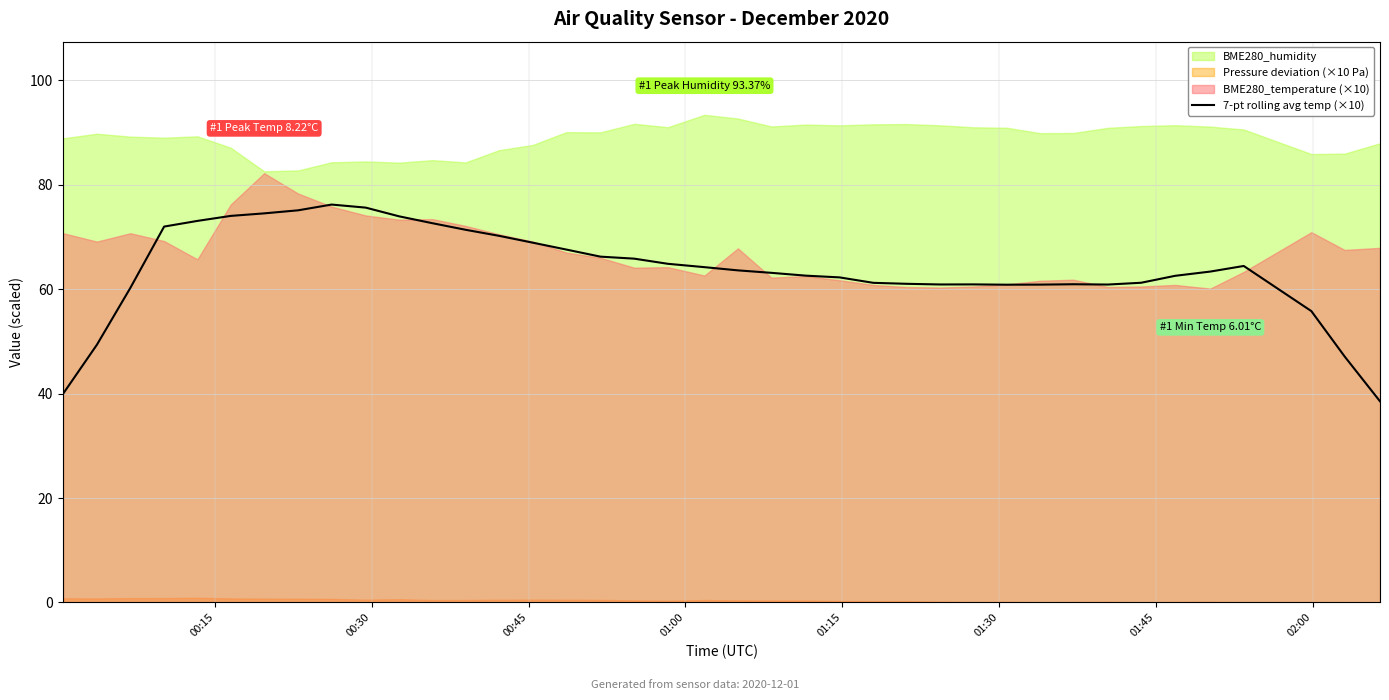

What is the maximum value for 7-pt rolling avg temp (×10)?

76.2